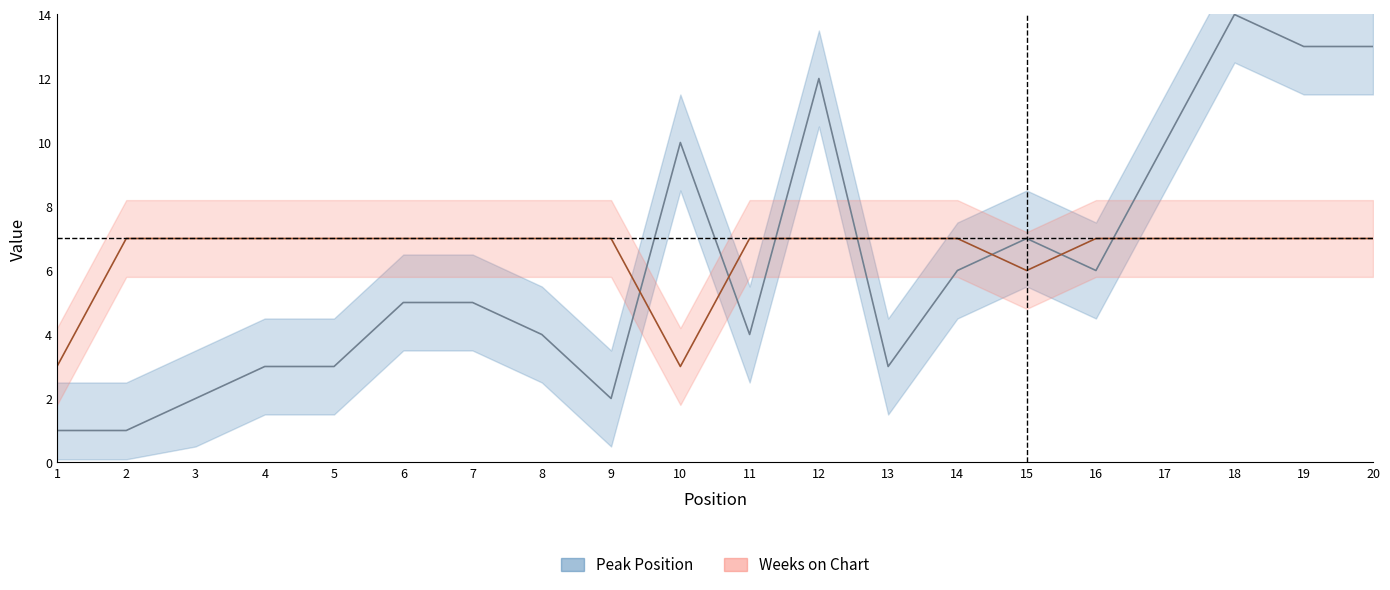

Reading right to left, what are all the values shown in this chart?

Peak Position: 20=13	19=13	18=14	17=10	16=6	15=7	14=6	13=3	12=12	11=4	10=10	9=2	8=4	7=5	6=5	5=3	4=3	3=2	2=1	1=1
Weeks on Chart: 20=7	19=7	18=7	17=7	16=7	15=6	14=7	13=7	12=7	11=7	10=3	9=7	8=7	7=7	6=7	5=7	4=7	3=7	2=7	1=3